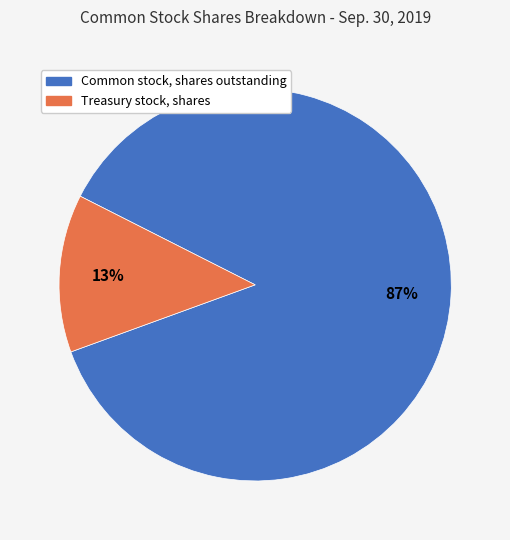

To the nearest percent, what is the average slice percentage?

50%